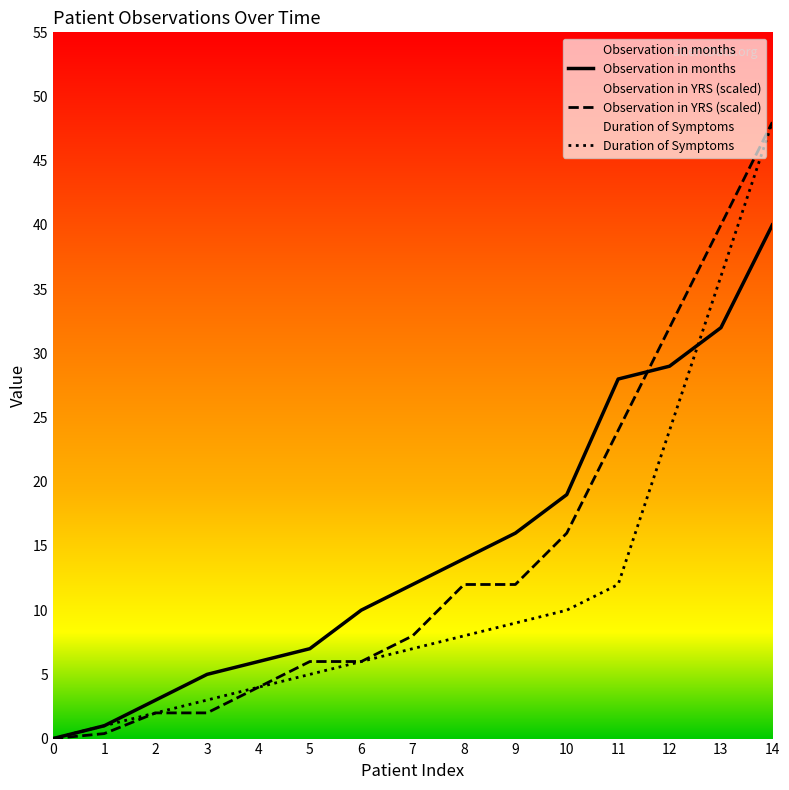

How many intersections are there between Duration of Symptoms and Observation in months?

1